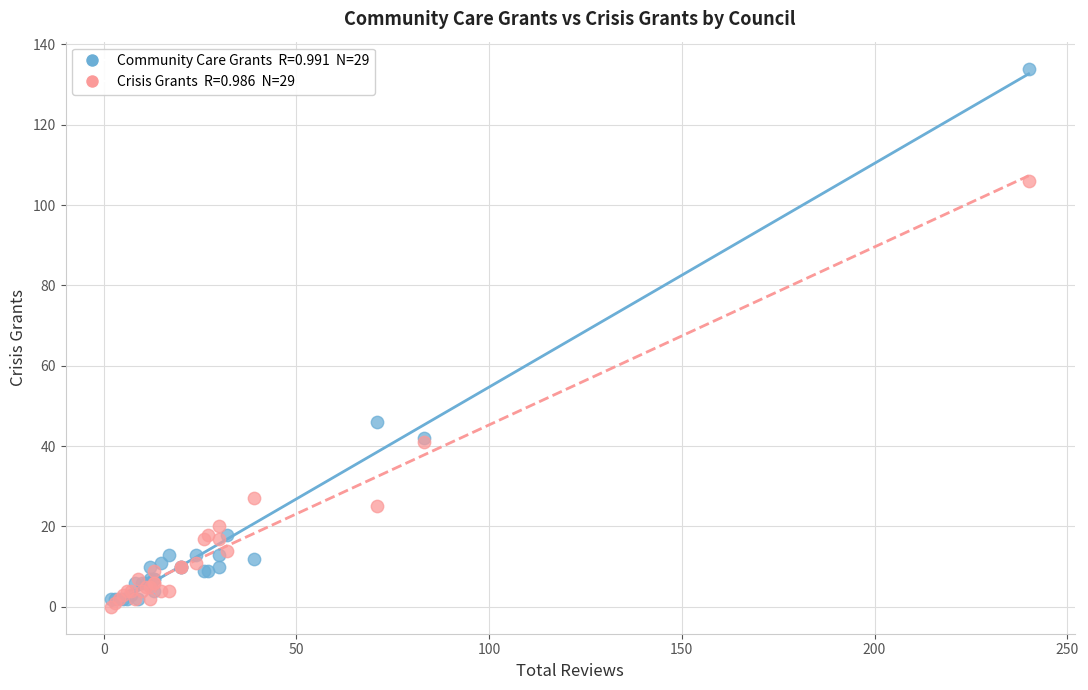

Across all series, what Y value is closest to 67?

46